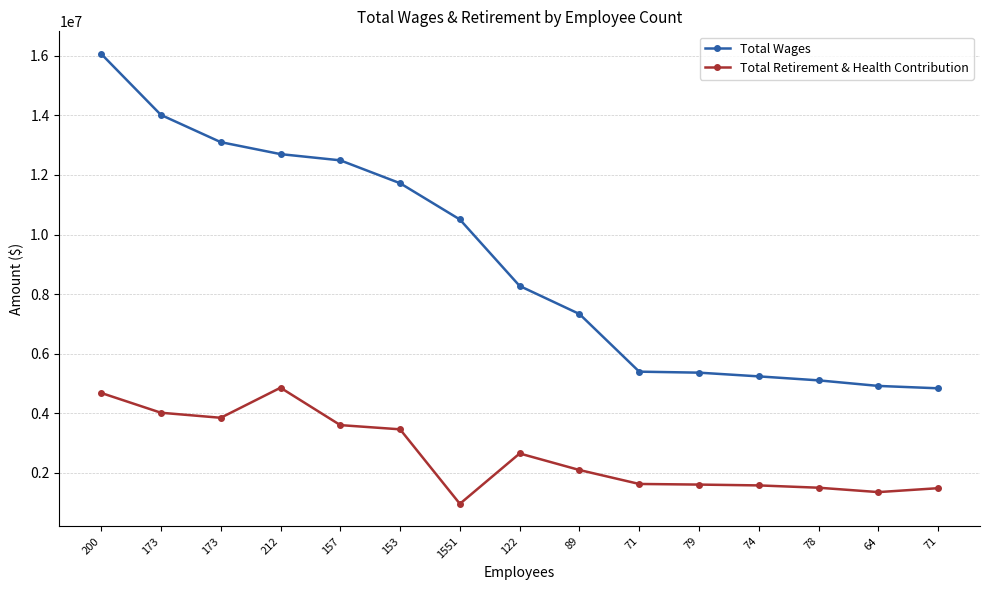

True or false: Total Retirement & Health Contribution and Total Wages cross at least once.

False